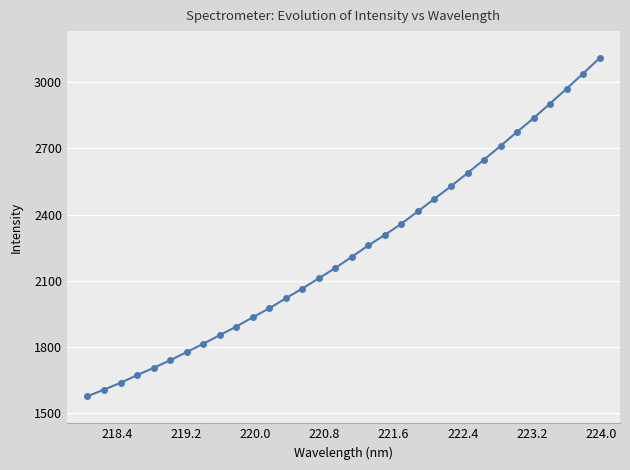

What is the value of the 20th point from the left?

2358.3